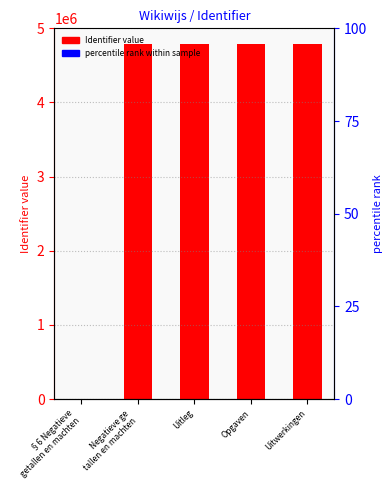

What position from the right is Uitwerkingen?

1